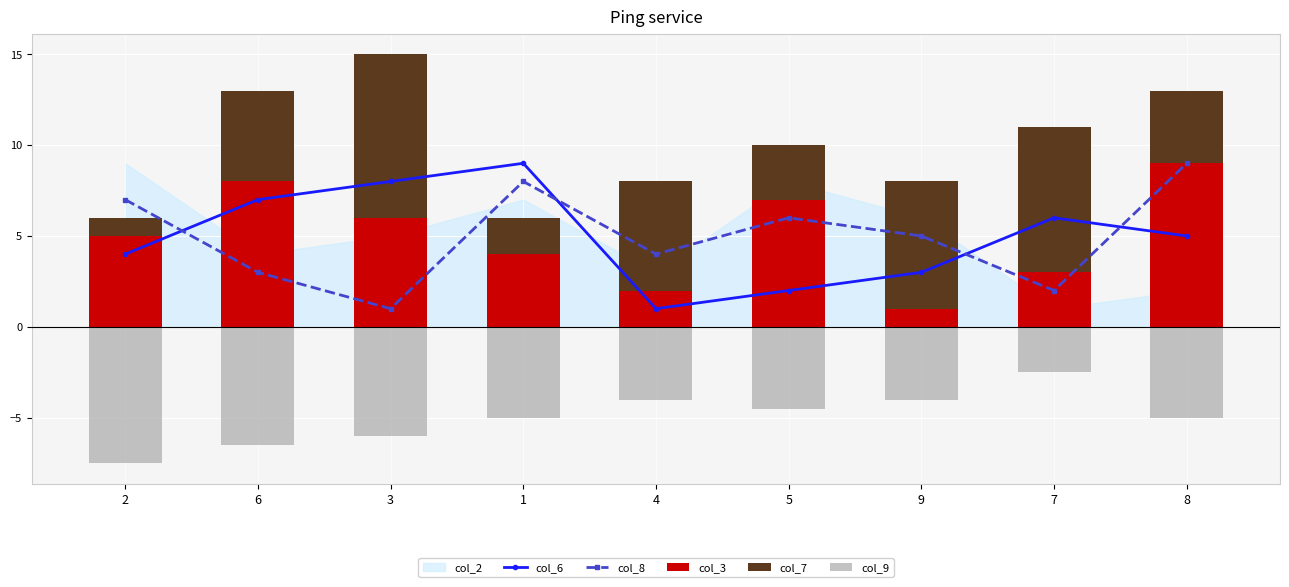

Reading right to left, what are all the values shown in this chart?

col_6: 5.0	6.0	3.0	2.0	1.0	9.0	8.0	7.0	4.0
col_8: 9.0	2.0	5.0	6.0	4.0	8.0	1.0	3.0	7.0
col_3: 9.0	3.0	1.0	7.0	2.0	4.0	6.0	8.0	5.0
col_7: 4.0	8.0	7.0	3.0	6.0	2.0	9.0	5.0	1.0
col_9: -5.0	-2.5	-4.0	-4.5	-4.0	-5.0	-6.0	-6.5	-7.5